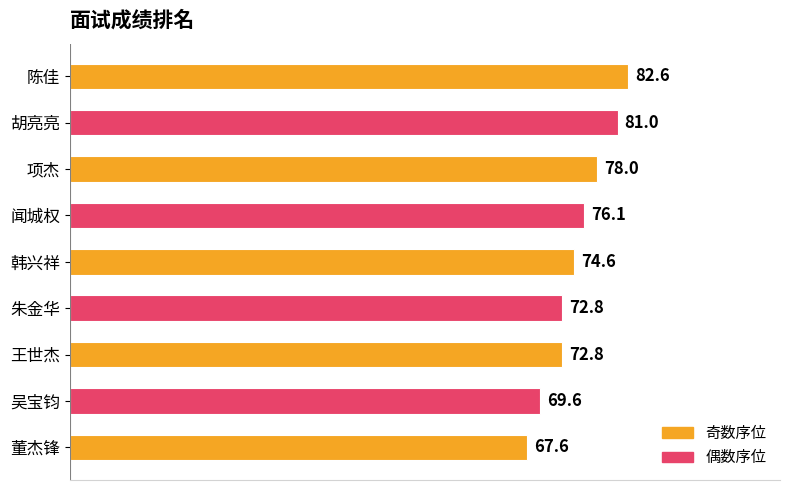

Reading top to bottom, transcribe all the data shown in this chart.

82.6	81.0	78.0	76.1	74.6	72.8	72.8	69.6	67.6